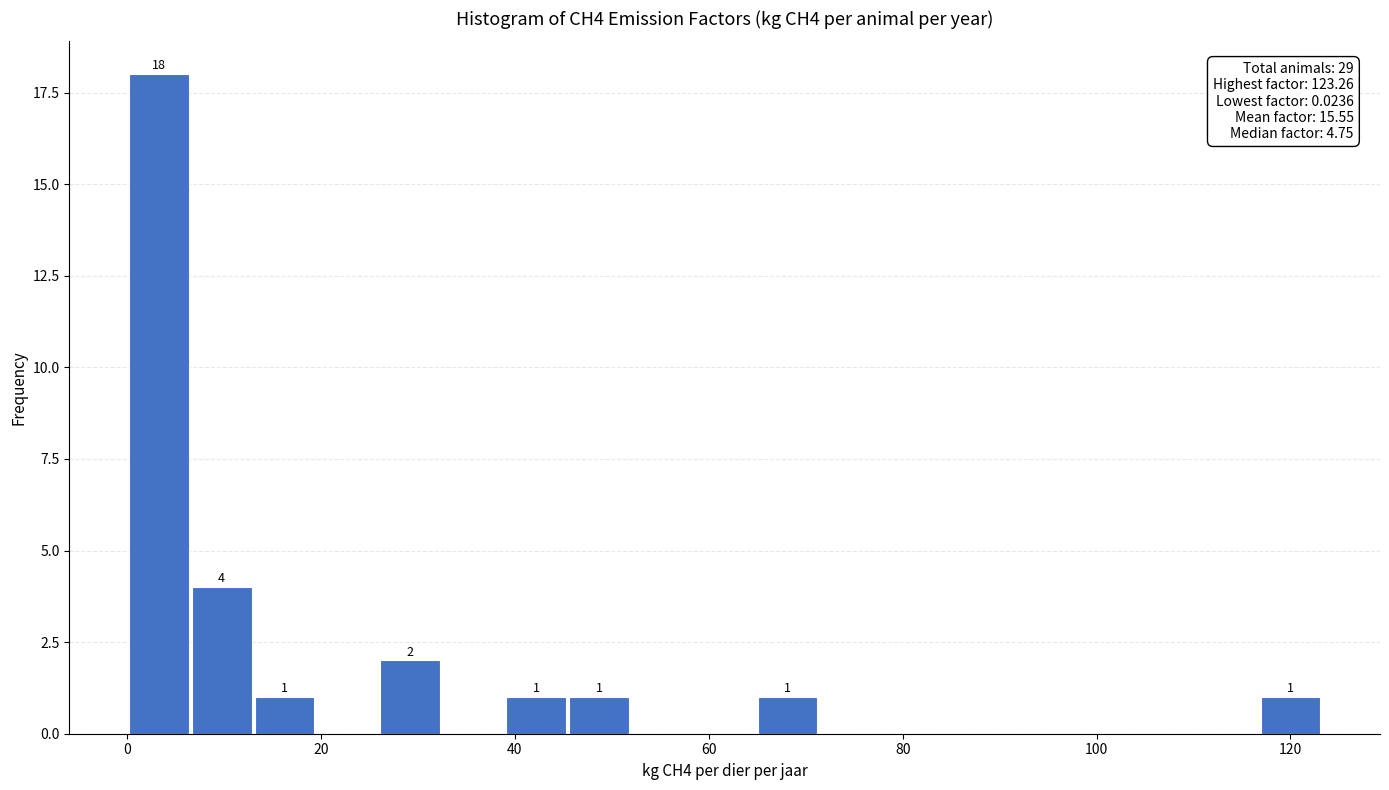

Read against the x-axis, roughly where is the centre of the tallest bar?

4